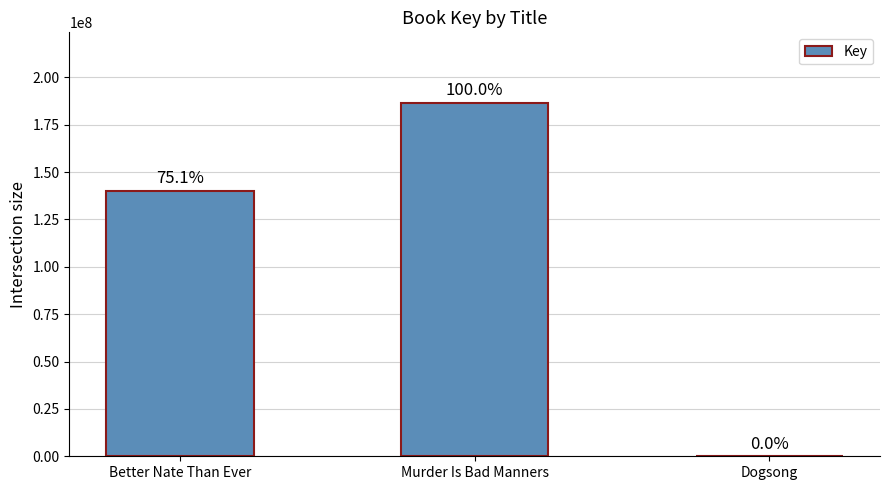

What is the maximum value shown in the chart?

186491381